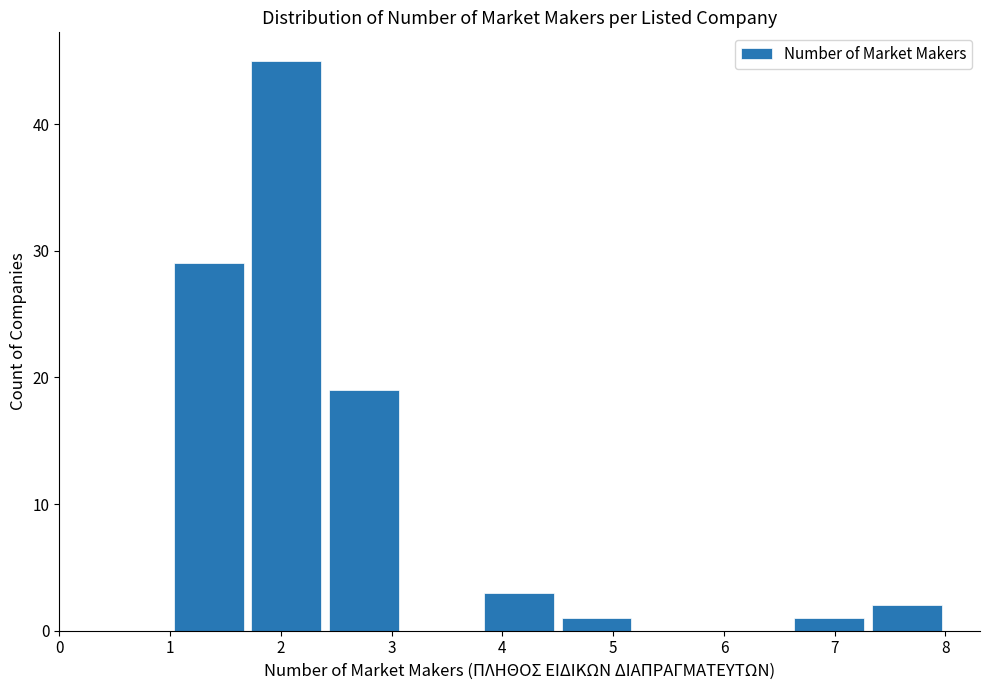

Reading left to right, list every bar in this chart as the range it spans on the x-axis followed by its height. The values are not printed on the chart, so give them approximately, as read against the axis.

1.0 to 1.7: 29
1.7 to 2.4: 45
2.4 to 3.1: 19
3.1 to 3.8: 0
3.8 to 4.5: 3
4.5 to 5.2: 1
5.2 to 5.9: 0
5.9 to 6.6: 0
6.6 to 7.3: 1
7.3 to 8.0: 2